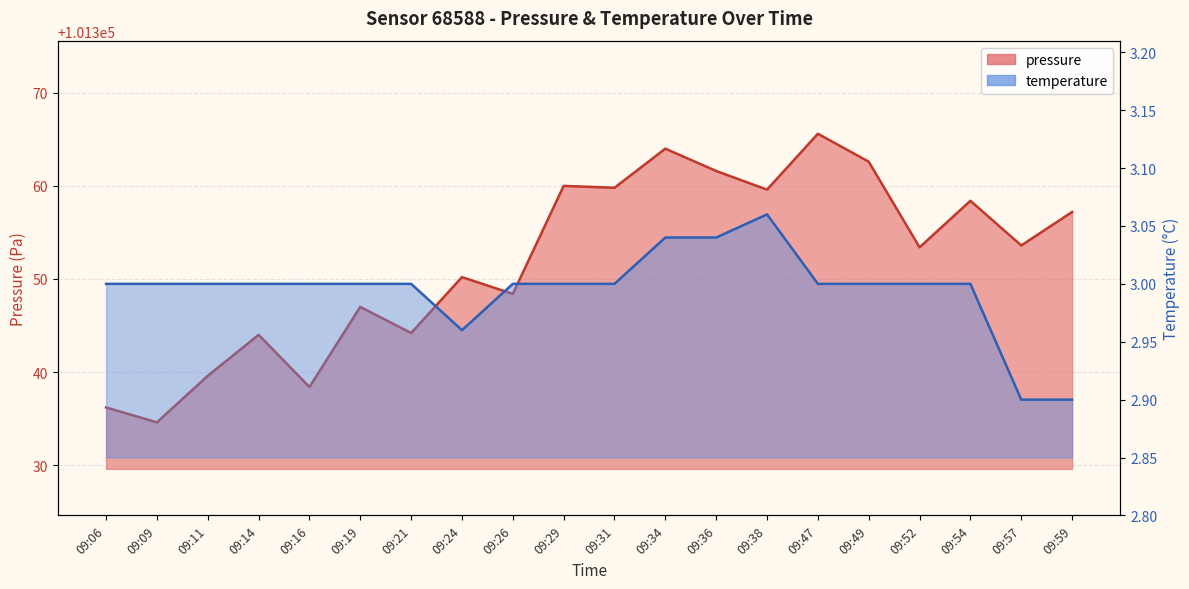

What is the value of the temperature point at the 3rd from the left?

3.0